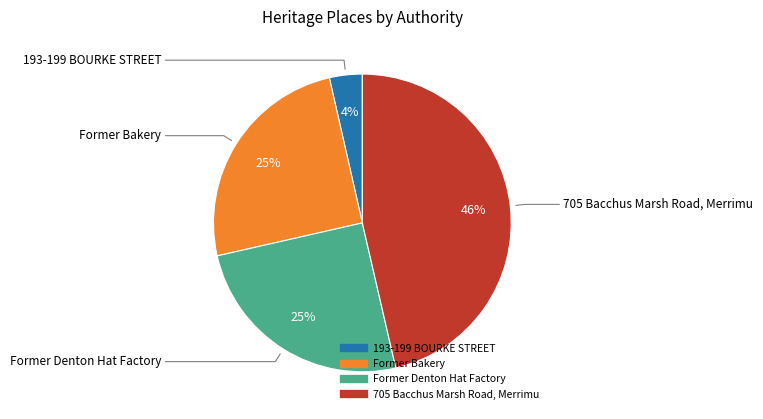

Which has a higher value, Former Denton Hat Factory or 705 Bacchus Marsh Road, Merrimu?

705 Bacchus Marsh Road, Merrimu